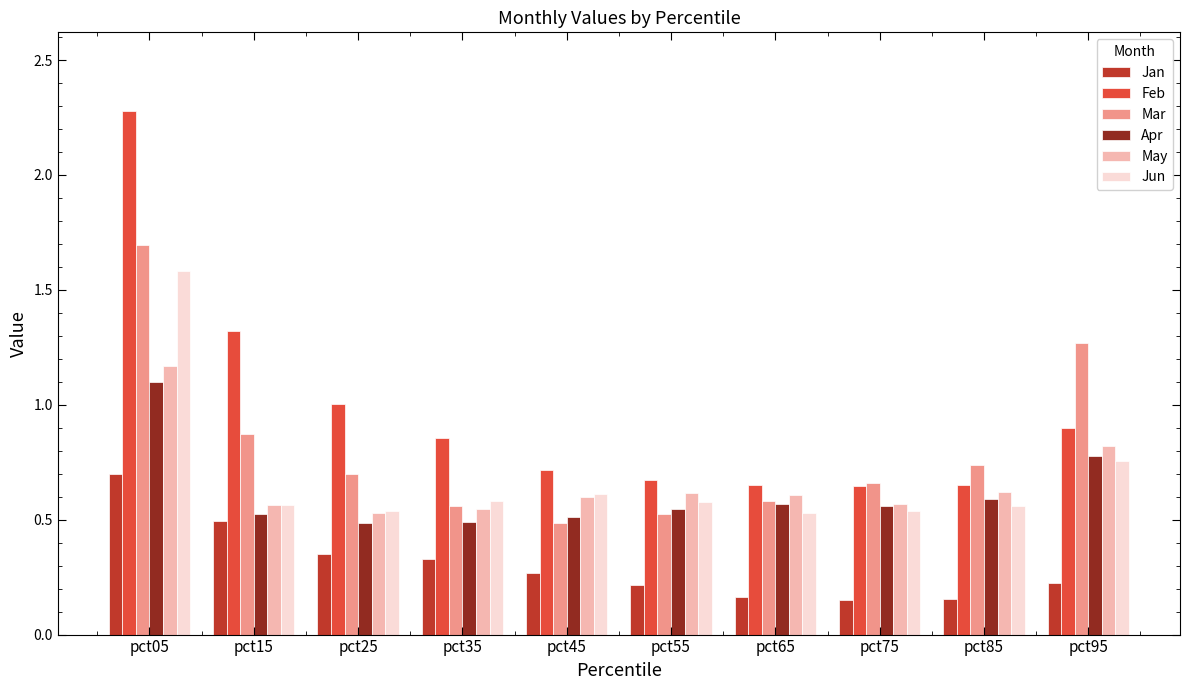

Is the value of Feb at pct95 greater than the value of May at pct95?

Yes